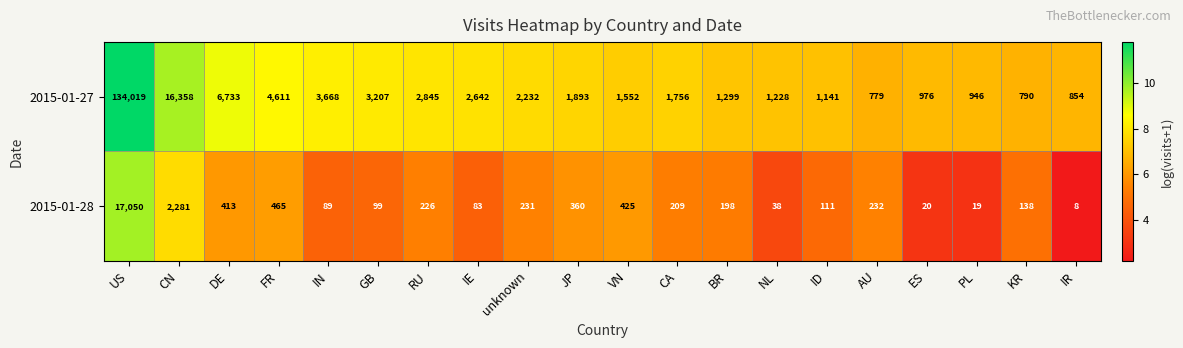

Which category has the highest value across all series?

US